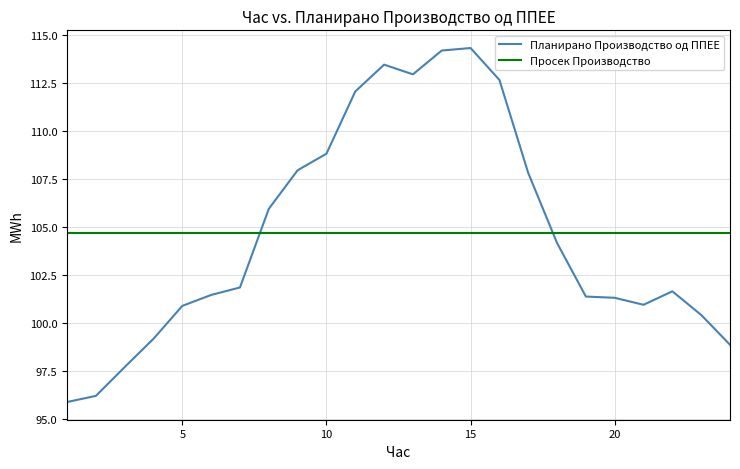

Where is the first local maximum?

12